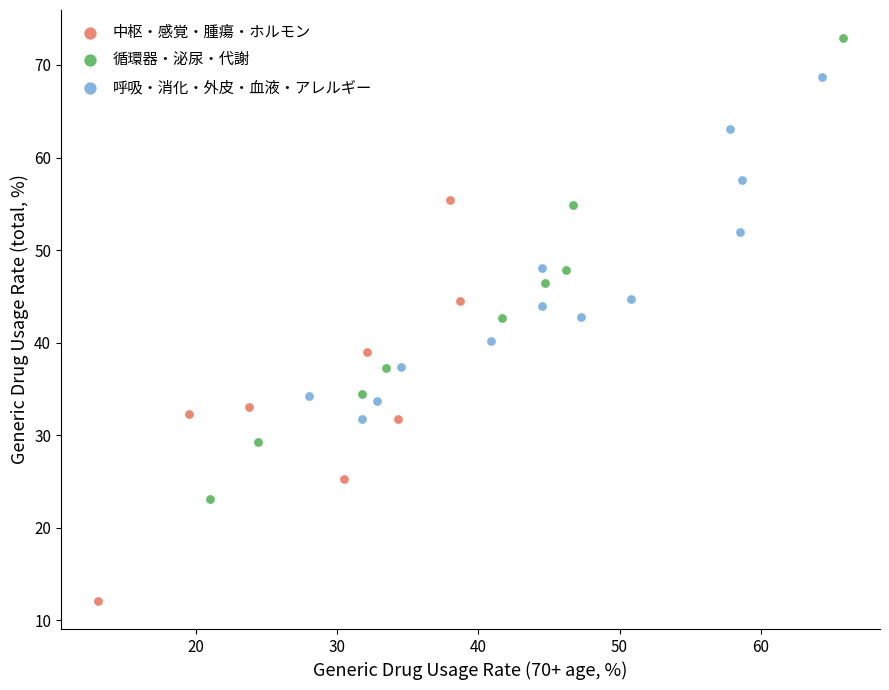

Which series has the largest Y range (max minus min)?

循環器・泌尿・代謝